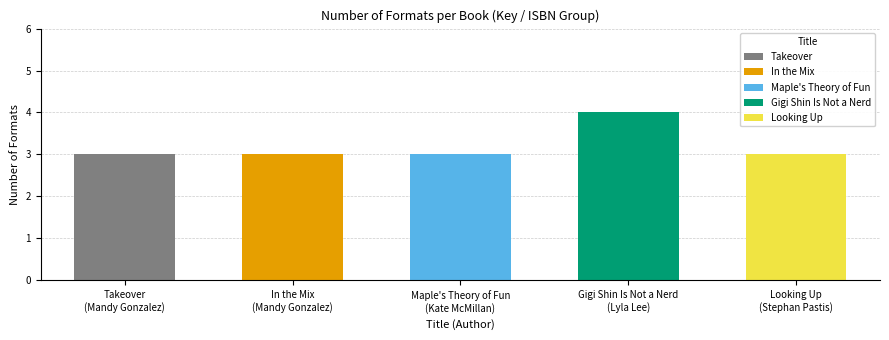

What is the minimum value shown in the chart?

3